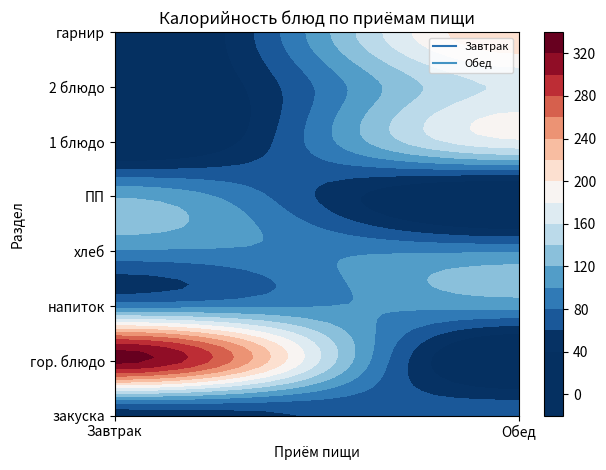

Reading left to right, what are all the values shown in this chart?

Завтрак: закуска=48.9	гор. блюдо=325.9	напиток=91.2	хлеб=96.8	ПП=118.0	1 блюдо=0.0	2 блюдо=0.0	гарнир=0.0
Обед: закуска=74.2	гор. блюдо=0.0	напиток=106.4	хлеб=96.8	ПП=0.0	1 блюдо=175.7	2 блюдо=163.1	гарнир=217.8